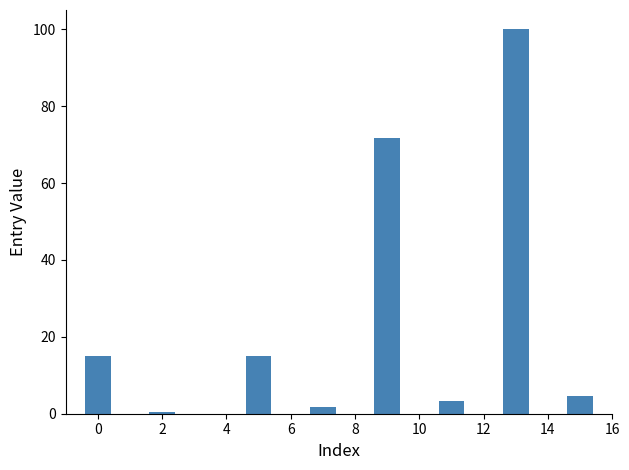

Are the bars grouped side by side (vs. stacked)?

No